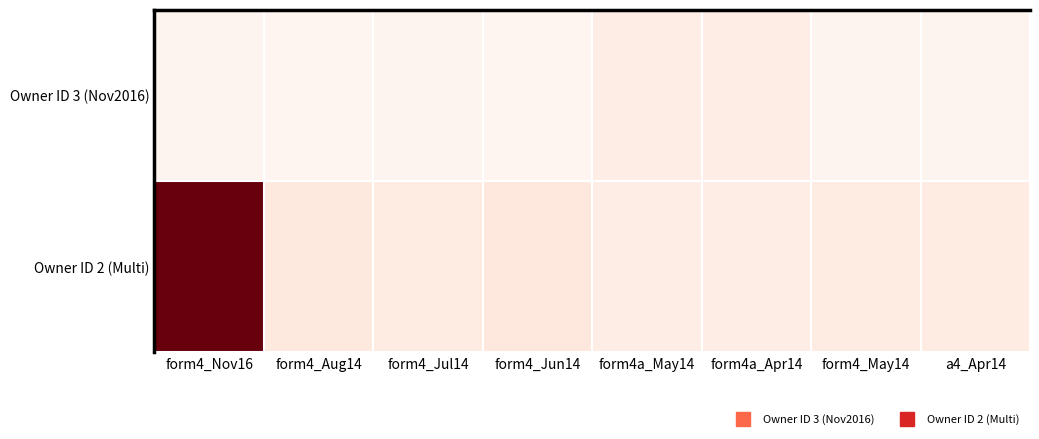

List the series in order of their overall mean, highest first.

Owner ID 2 (Multi), Owner ID 3 (Nov2016)